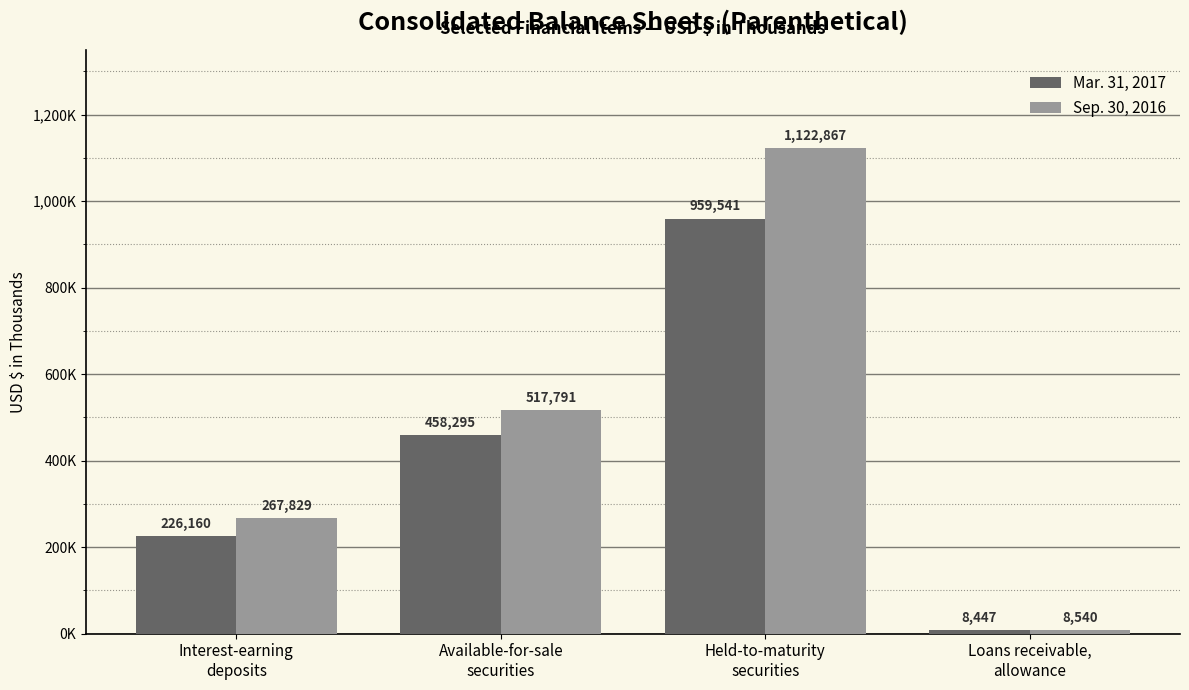

Reading left to right, extract all data points from this chart.

Mar. 31, 2017: 226160	458295	959541	8447
Sep. 30, 2016: 267829	517791	1122867	8540